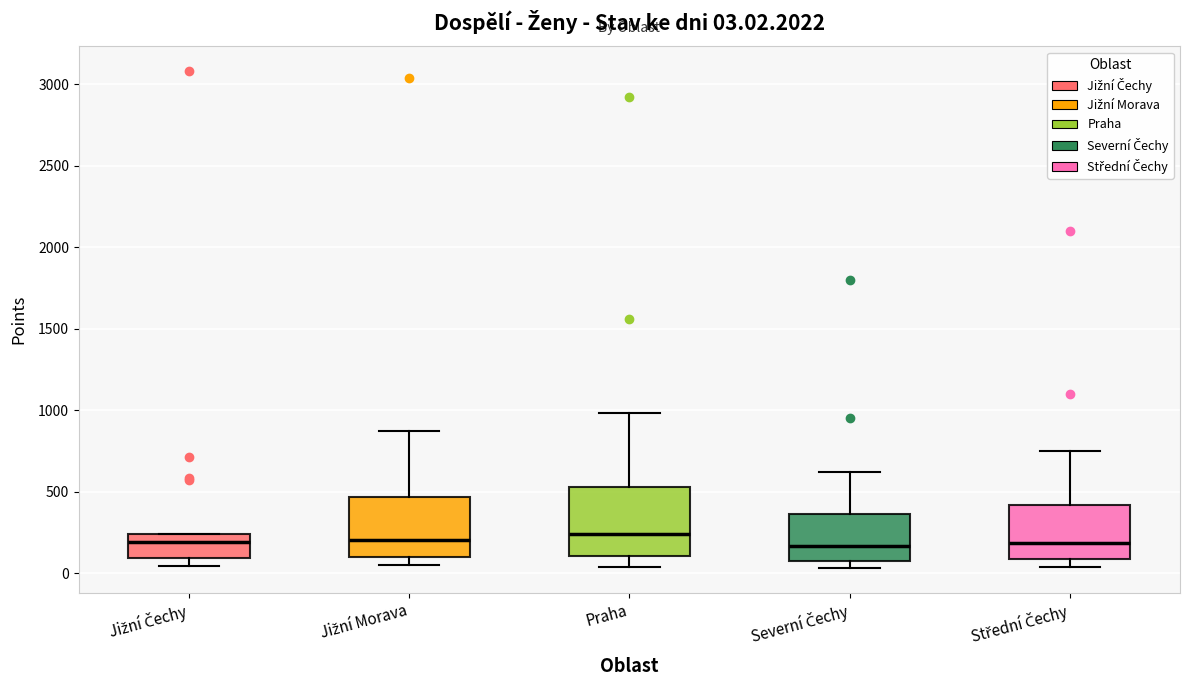

Comparing the boxes themselves (not the whiskers), which one is the tallest?

Praha